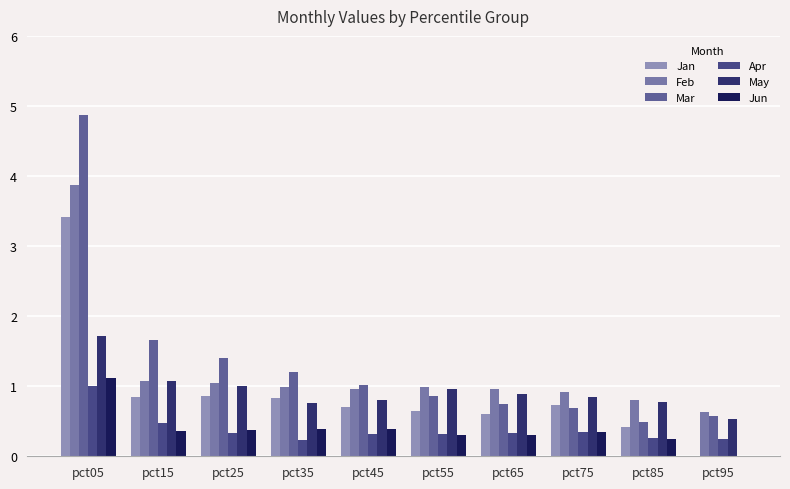

At how many categories does at least one series exceed 1?

5